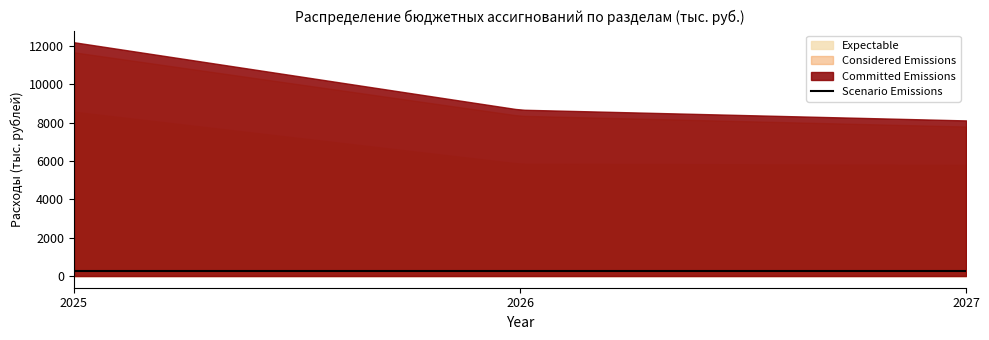

What is the value of the Scenario Emissions point at the 3rd from the left?

269.3